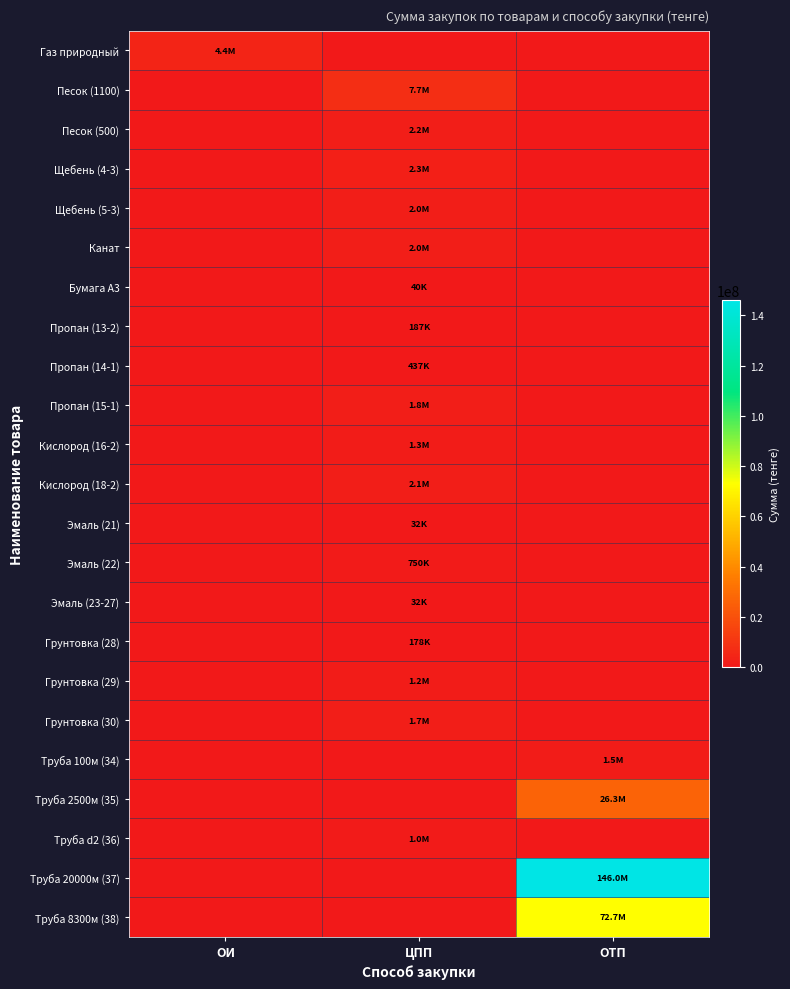

Reading left to right, transcribe all the data shown in this chart.

Газ природный: ОИ=4422781.3	ЦПП=0.0	ОТП=0.0
Песок (1100): ОИ=0.0	ЦПП=7700000.0	ОТП=0.0
Песок (500): ОИ=0.0	ЦПП=2250000.0	ОТП=0.0
Щебень (4-3): ОИ=0.0	ЦПП=2327500.0	ОТП=0.0
Щебень (5-3): ОИ=0.0	ЦПП=1974000.0	ОТП=0.0
Канат: ОИ=0.0	ЦПП=1980000.0	ОТП=0.0
Бумага А3: ОИ=0.0	ЦПП=40500.0	ОТП=0.0
Пропан (13-2): ОИ=0.0	ЦПП=186900.0	ОТП=0.0
Пропан (14-1): ОИ=0.0	ЦПП=437325.0	ОТП=0.0
Пропан (15-1): ОИ=0.0	ЦПП=1804950.0	ОТП=0.0
Кислород (16-2): ОИ=0.0	ЦПП=1273275.0	ОТП=0.0
Кислород (18-2): ОИ=0.0	ЦПП=2110500.0	ОТП=0.0
Эмаль (21): ОИ=0.0	ЦПП=31500.0	ОТП=0.0
Эмаль (22): ОИ=0.0	ЦПП=750000.0	ОТП=0.0
Эмаль (23-27): ОИ=0.0	ЦПП=31500.0	ОТП=0.0
Грунтовка (28): ОИ=0.0	ЦПП=178500.0	ОТП=0.0
Грунтовка (29): ОИ=0.0	ЦПП=1190000.0	ОТП=0.0
Грунтовка (30): ОИ=0.0	ЦПП=1740000.0	ОТП=0.0
Труба 100м (34): ОИ=0.0	ЦПП=0.0	ОТП=1537400.0
Труба 2500м (35): ОИ=0.0	ЦПП=0.0	ОТП=26255000.0
Труба d2 (36): ОИ=0.0	ЦПП=1001235.2	ОТП=0.0
Труба 20000м (37): ОИ=0.0	ЦПП=0.0	ОТП=145980000.0
Труба 8300м (38): ОИ=0.0	ЦПП=0.0	ОТП=72716300.0